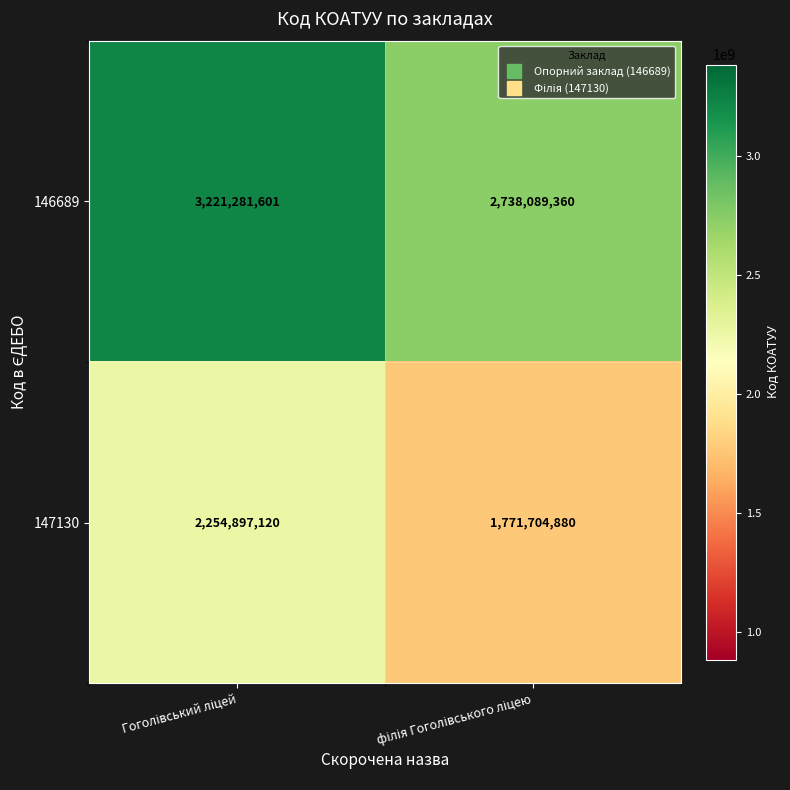

What is the difference between the maximum and minimum values in the 146689 series?

483192241